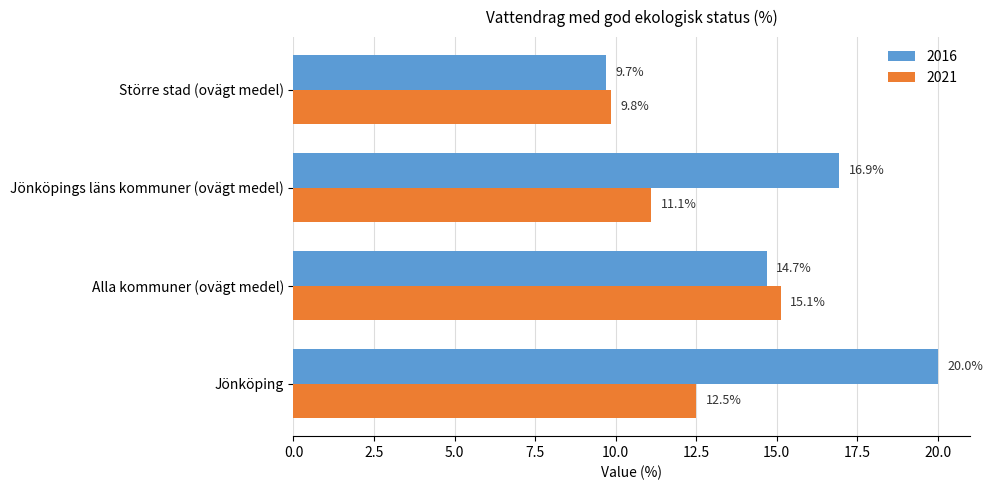

Is it true that 2016 equals 9.7 at Större stad (ovägt medel)?

True